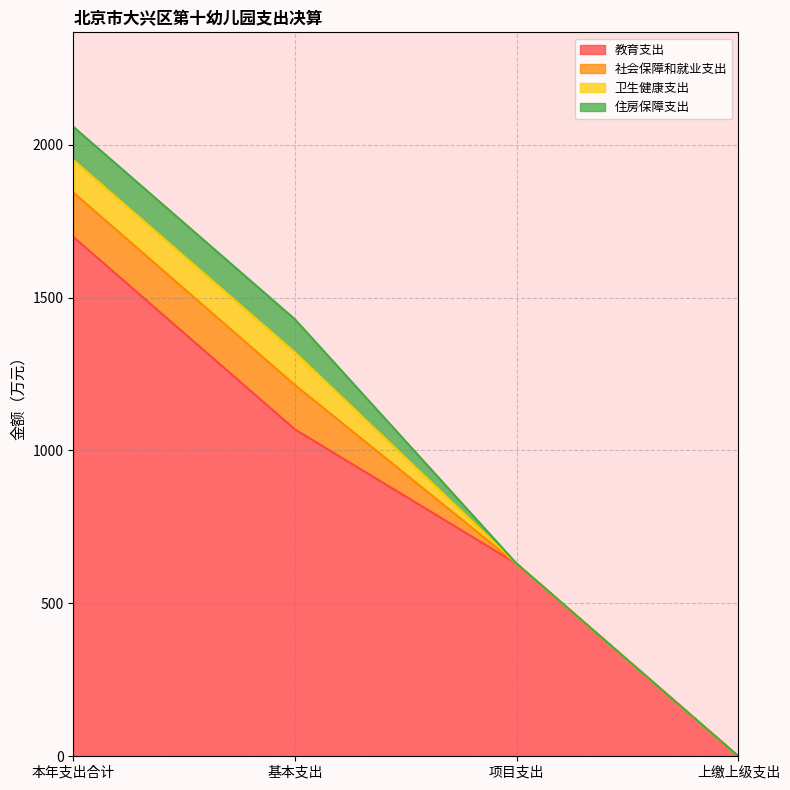

Which series has the largest range (max minus min)?

教育支出